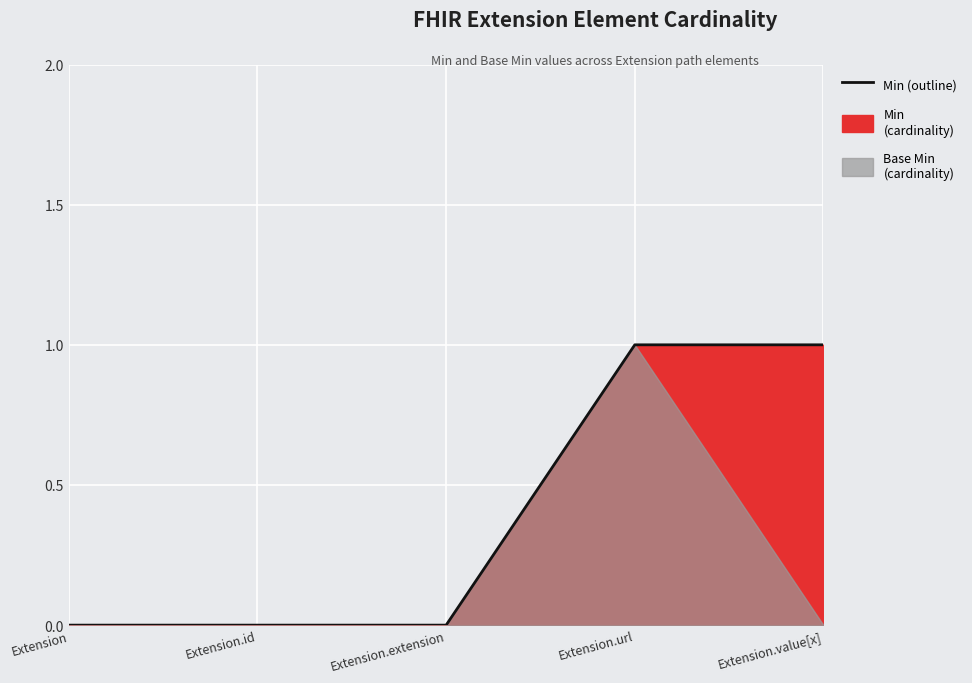

Reading right to left, list all the values displayed in this chart.

1	1	0	0	0